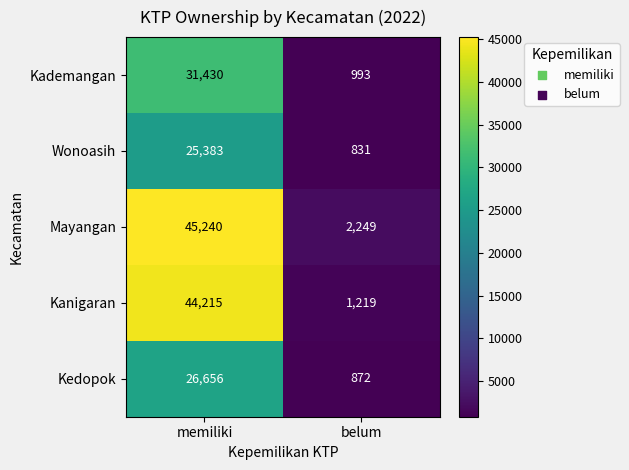

What is the difference between the highest and lowest values at memiliki?

19857